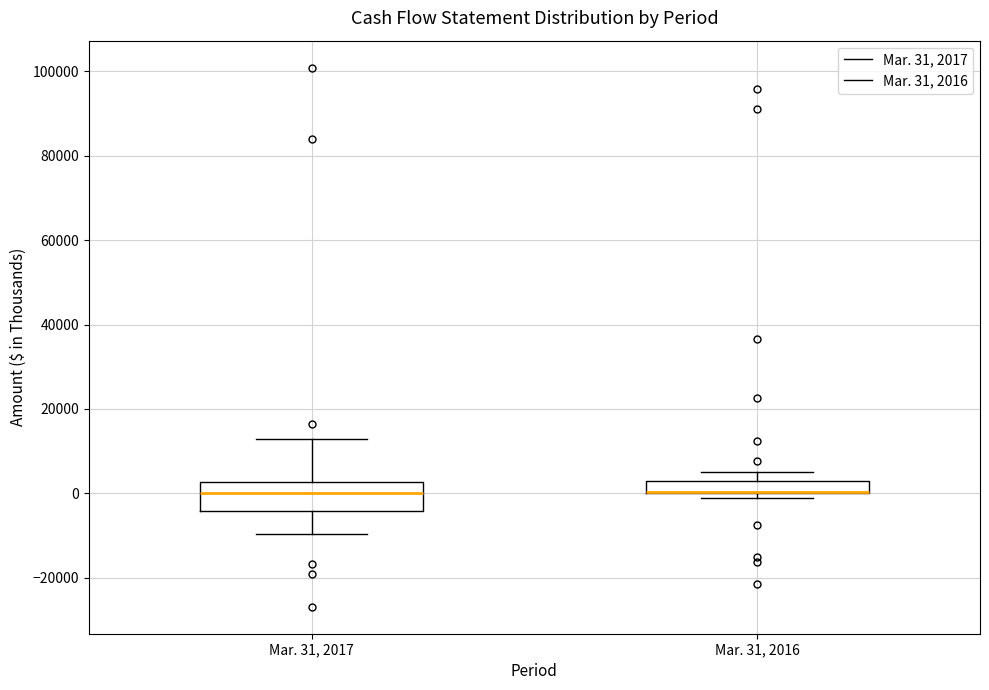

Which box is the tallest, from its lower edge to its upper edge?

Mar. 31, 2017